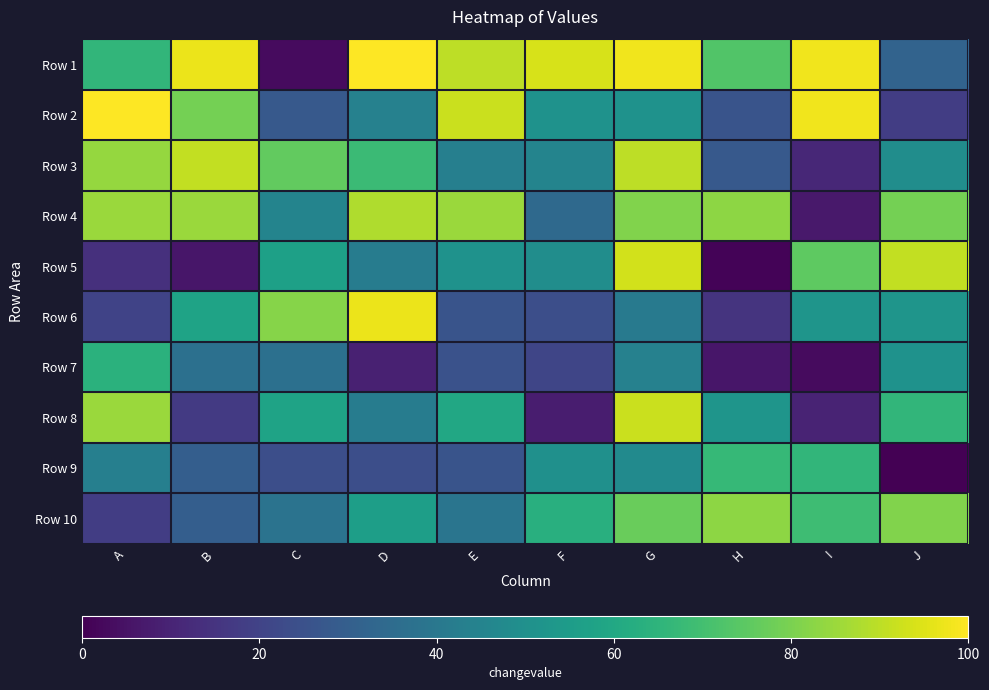

What is the spread (max minus min) of values at J?

91